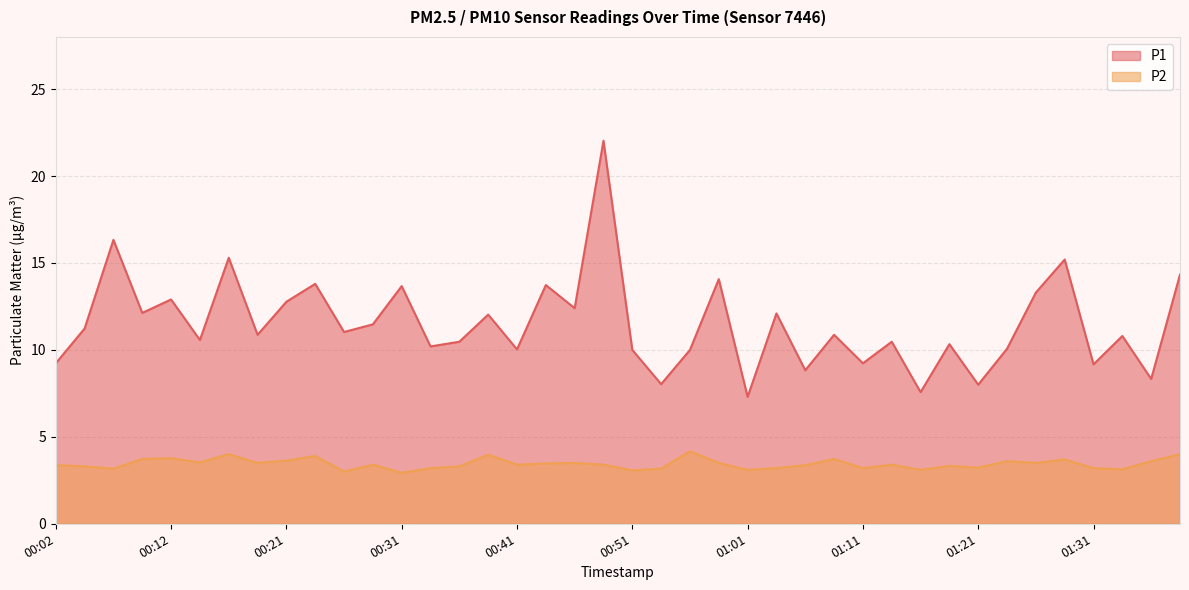

Reading left to right, list all the values displayed in this chart.

P1: 00:02=9.2	00:04=11.2	00:07=16.3	00:09=12.1	00:12=12.9	00:14=10.6	00:16=15.3	00:19=10.9	00:21=12.8	00:24=13.8	00:26=11.0	00:29=11.5	00:31=13.7	00:34=10.2	00:36=10.5	00:39=12.0	00:41=10.0	00:44=13.7	00:46=12.4	00:49=22.0	00:51=10.0	00:54=8.0	00:56=10.0	00:59=14.1	01:01=7.3	01:04=12.1	01:06=8.8	01:09=10.9	01:11=9.2	01:14=10.5	01:16=7.6	01:18=10.3	01:21=8.0	01:23=10.1	01:26=13.3	01:28=15.2	01:31=9.2	01:33=10.8	01:36=8.3	01:38=14.3
P2: 00:02=3.4	00:04=3.3	00:07=3.2	00:09=3.7	00:12=3.8	00:14=3.5	00:16=4.0	00:19=3.5	00:21=3.6	00:24=3.9	00:26=3.0	00:29=3.4	00:31=2.9	00:34=3.2	00:36=3.3	00:39=4.0	00:41=3.4	00:44=3.5	00:46=3.5	00:49=3.4	00:51=3.1	00:54=3.2	00:56=4.2	00:59=3.5	01:01=3.1	01:04=3.2	01:06=3.4	01:09=3.7	01:11=3.2	01:14=3.4	01:16=3.1	01:18=3.3	01:21=3.2	01:23=3.6	01:26=3.5	01:28=3.7	01:31=3.2	01:33=3.1	01:36=3.6	01:38=4.0